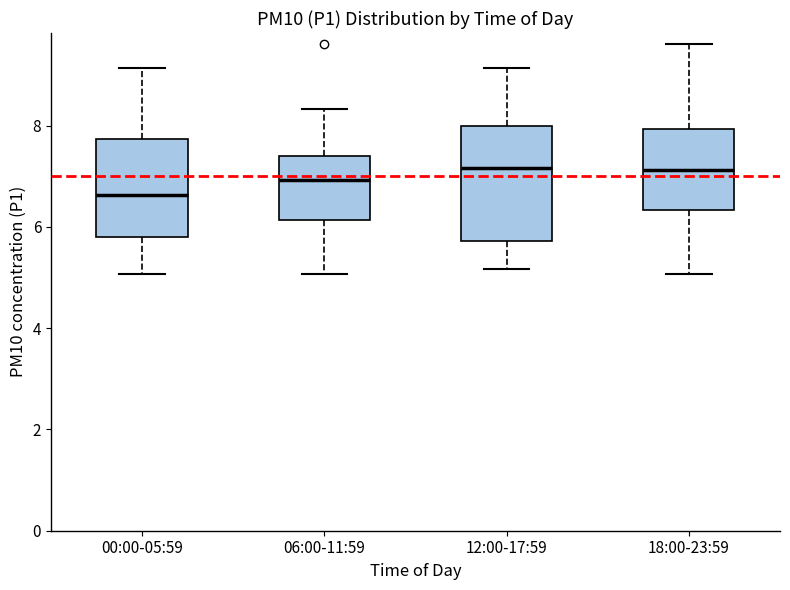

Reading left to right, read every box against the y-axis: the position of its median line, the range the box covers, and the ends of its whiskers. The values are not printed on the chart, so give them approximately, as read against the axis.

00:00-05:59: median 6.6, box 5.8 to 7.8, whiskers 5.0 to 9.2
06:00-11:59: median 7.0, box 6.2 to 7.4, whiskers 5.0 to 8.4
12:00-17:59: median 7.2, box 5.8 to 8.0, whiskers 5.2 to 9.2
18:00-23:59: median 7.2, box 6.4 to 8.0, whiskers 5.0 to 9.6